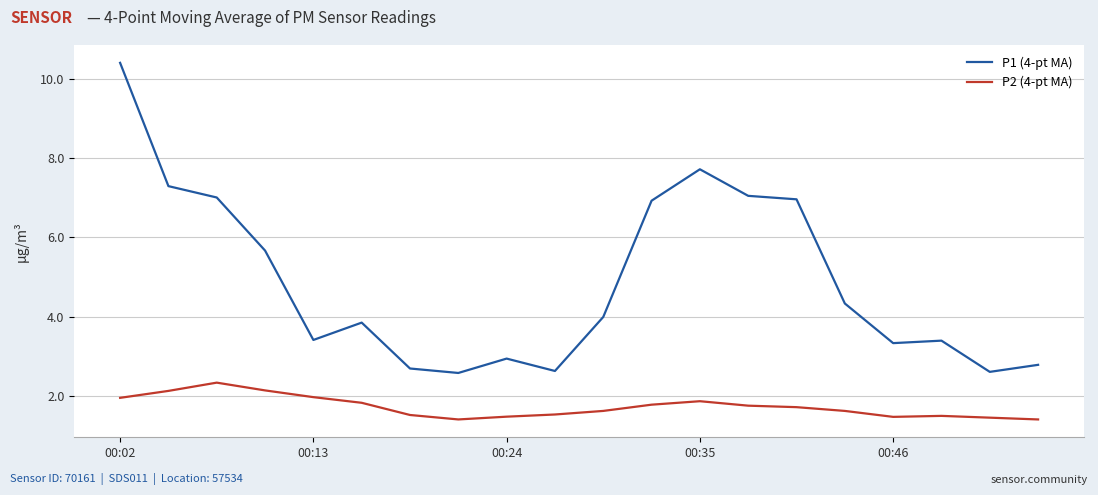

What is the smallest value displayed?

1.4